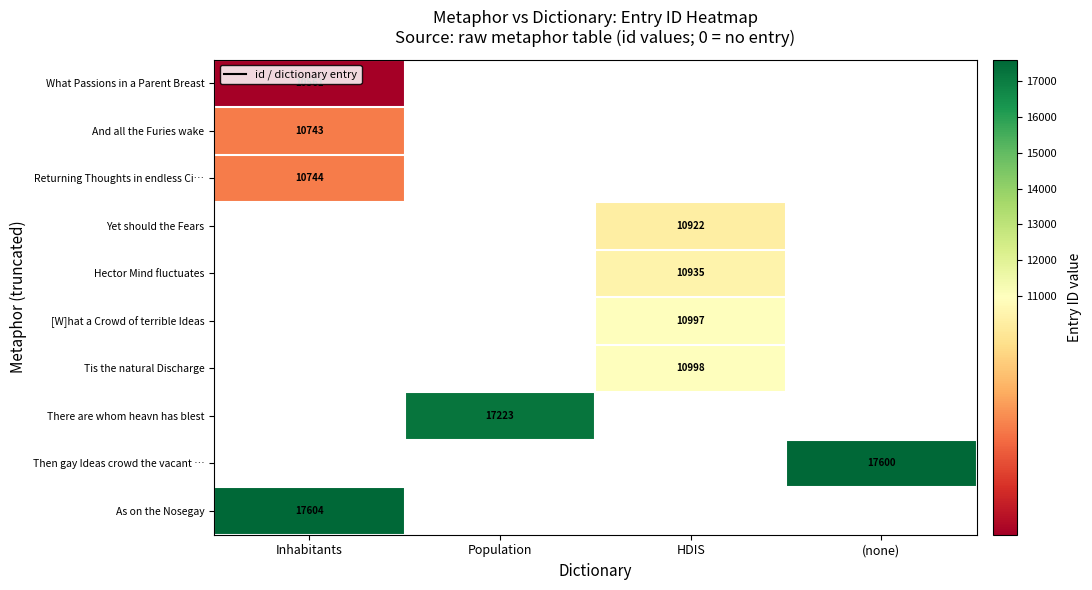

Which label corresponds to the largest value in the chart?

Inhabitants